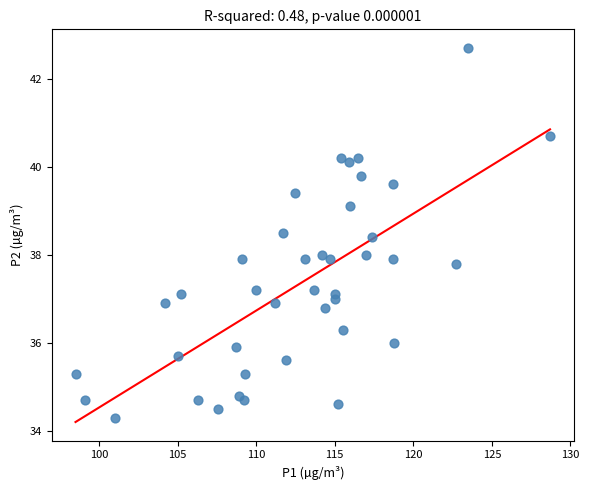

What is the range of X values (max minus min)?

30.2